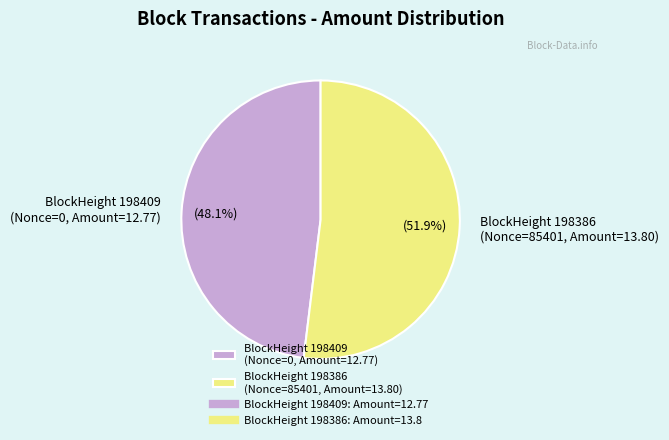

Which category has the biggest portion of the pie?

BlockHeight 198386 (Nonce=85401, Amount=13.80)